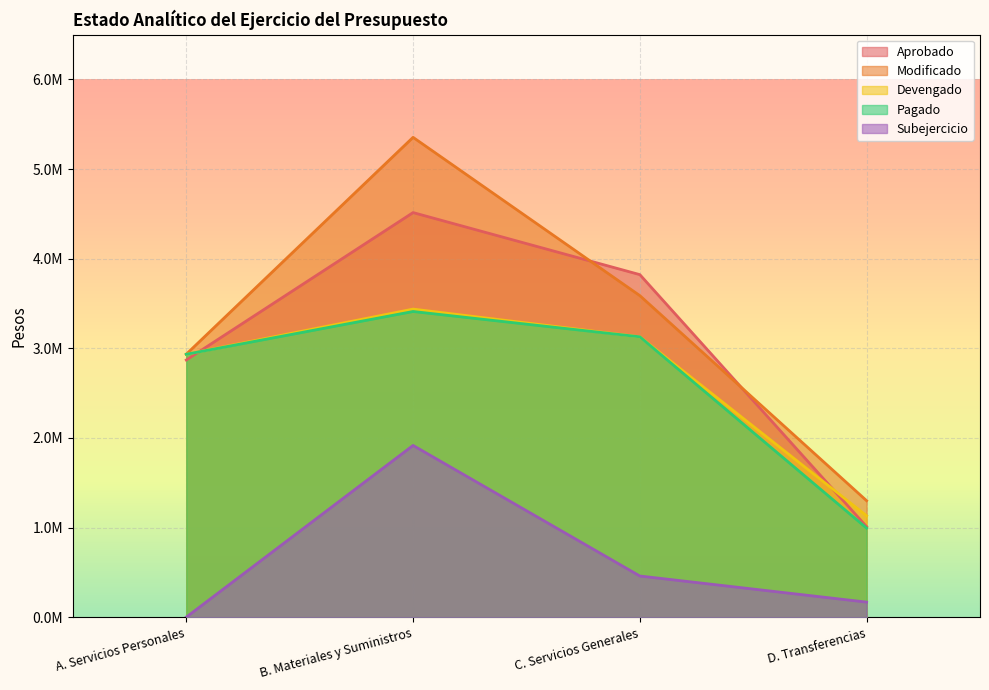

Is it true that Aprobado equals 413007.9 at D. Transferencias?

False